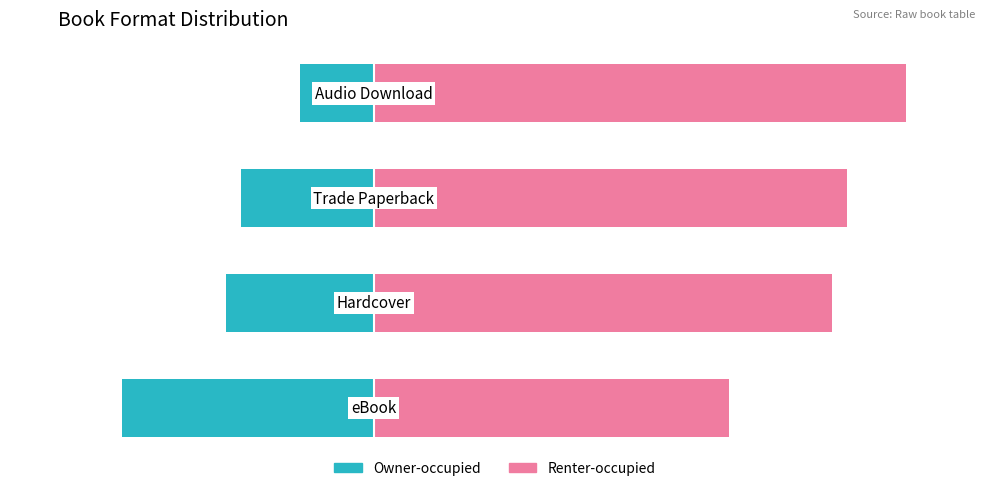

Reading left to right, what are all the values shown in this chart?

Owner-occupied: -41.5	-24.4	-22.0	-12.2
Renter-occupied: 58.5	75.6	78.0	87.8